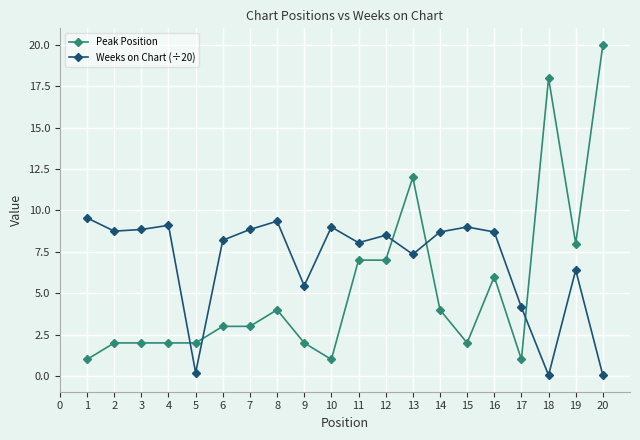

What is the minimum value shown in the chart?

0.1